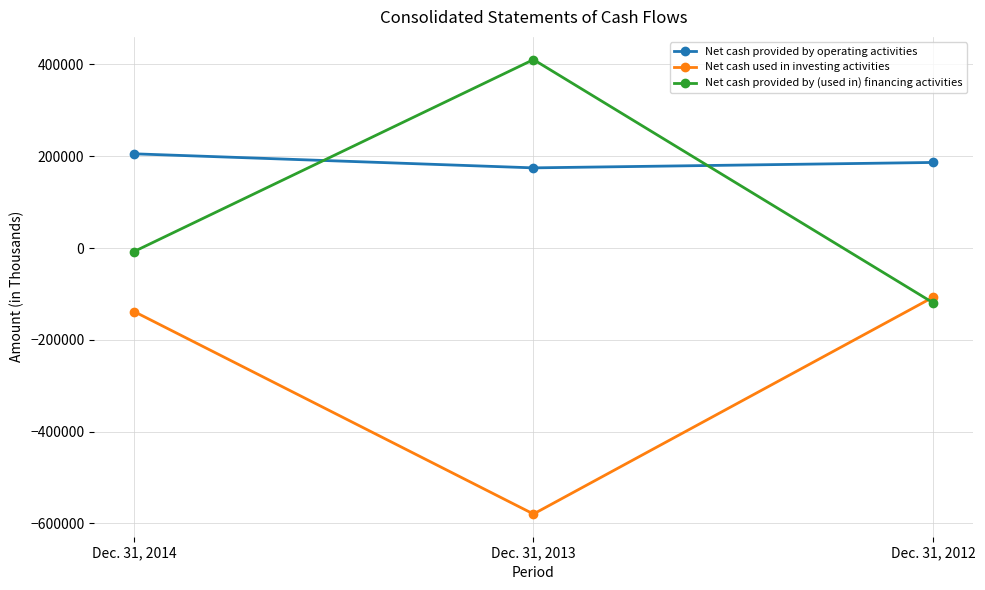

How many values in the Net cash used in investing activities series exceed -138331?

1